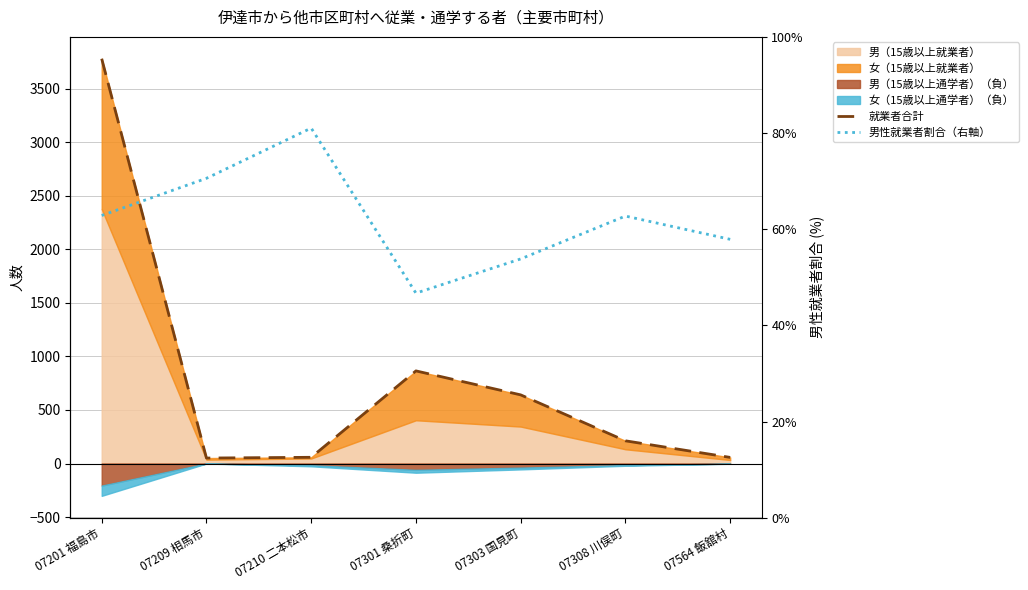

What is the difference between the second highest and minimum values in the 男性就業者割合（右軸） series?

23.9